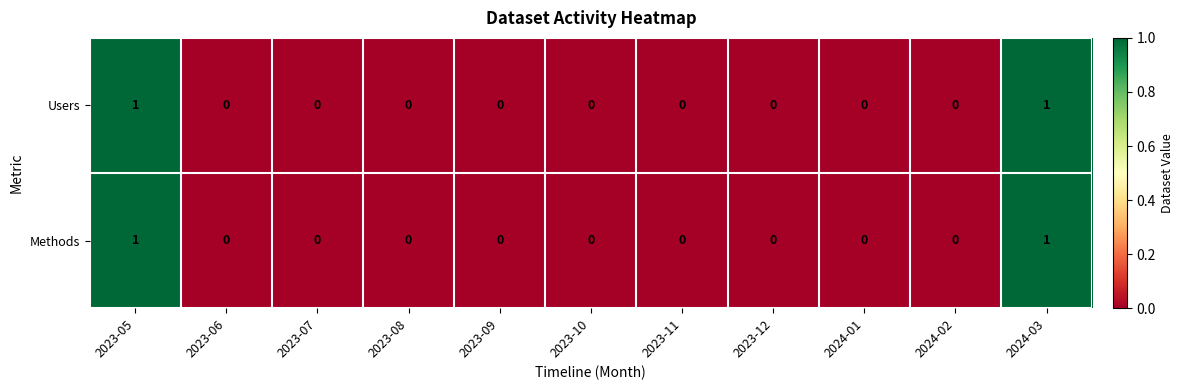

How many Users values are between 0 and 1?

11